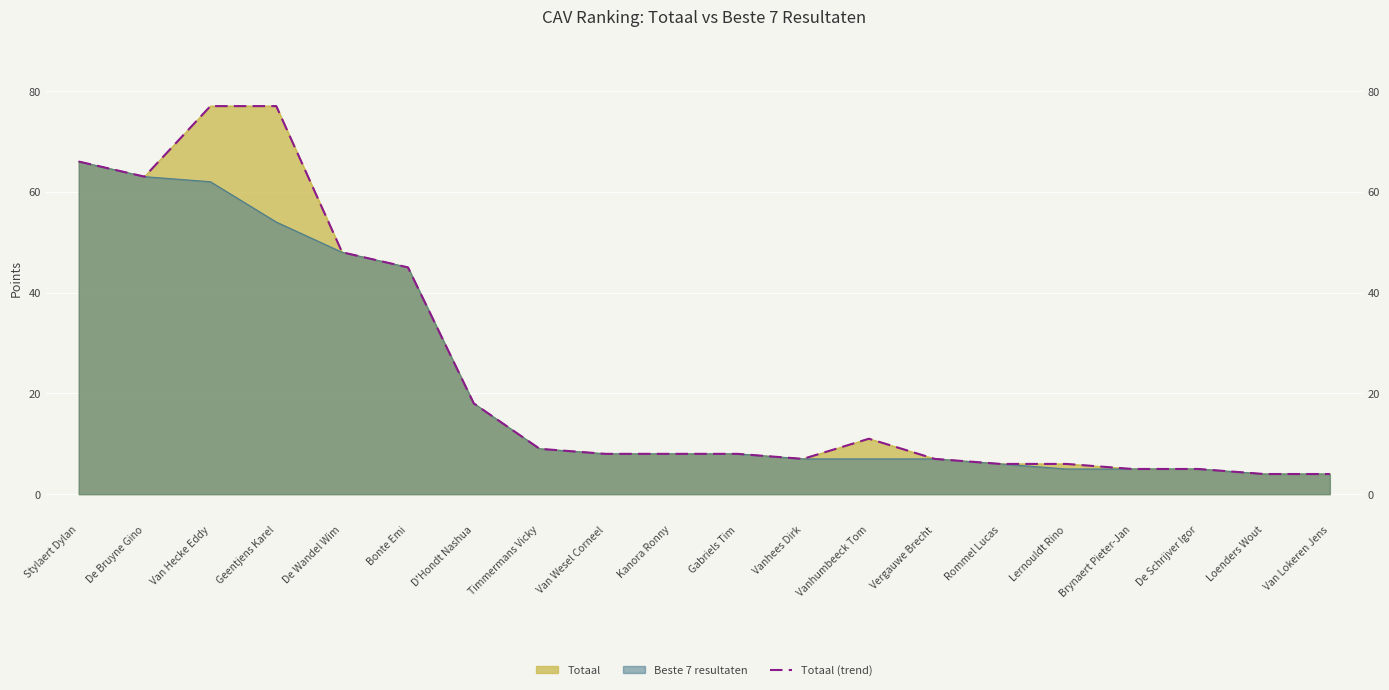

How many categories are shown in the chart?

20